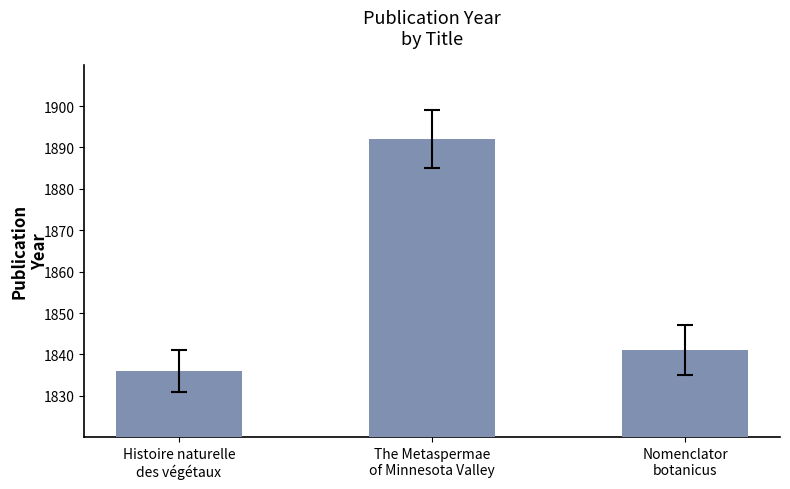

What position from the left is Histoire naturelle
des végétaux?

1